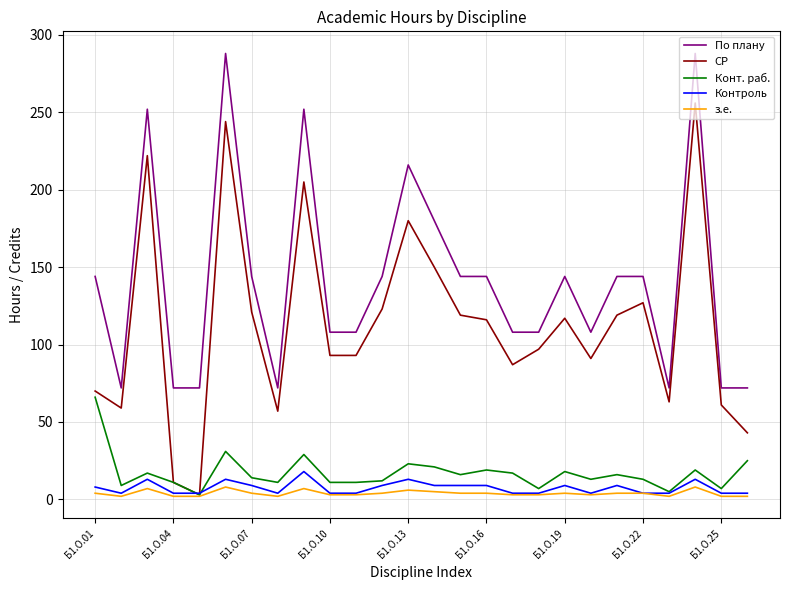

Which series has the largest range (max minus min)?

СР